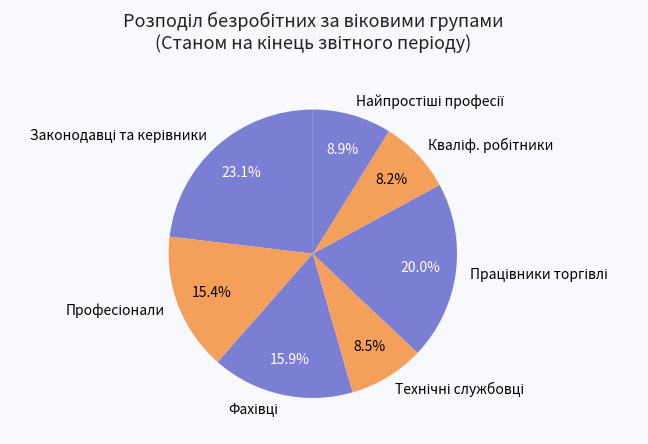

To the nearest percent, what is the difference between the largest and smallest slice percentages?

15%